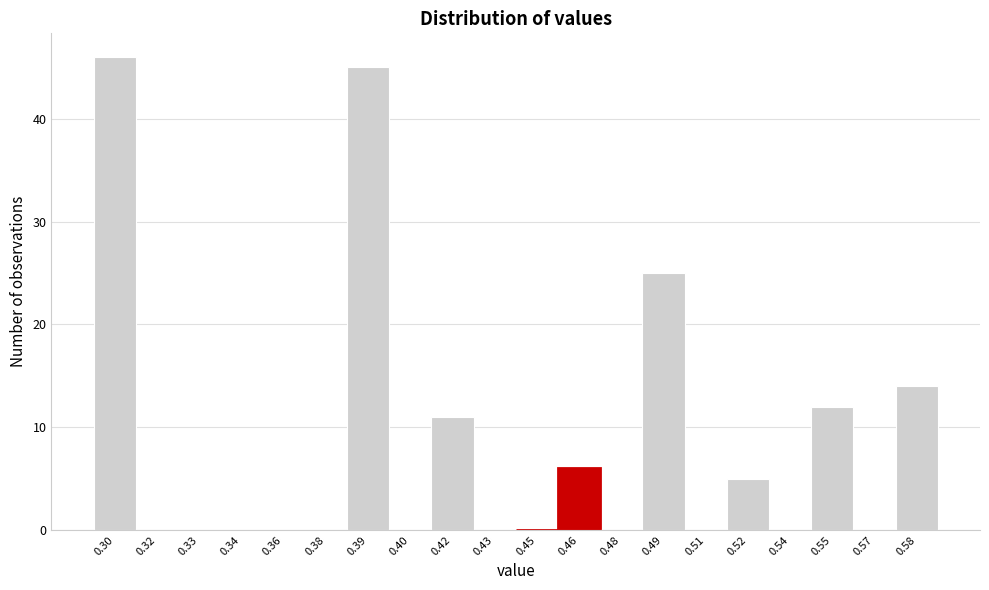

Reading left to right, what are all the values shown in this chart?

0.30=46	0.32=0	0.33=0	0.34=0	0.36=0	0.38=0	0.39=45	0.40=0	0.42=11	0.43=0	0.45=0	0.46=6	0.48=0	0.49=25	0.51=0	0.52=5	0.54=0	0.55=12	0.57=0	0.58=14